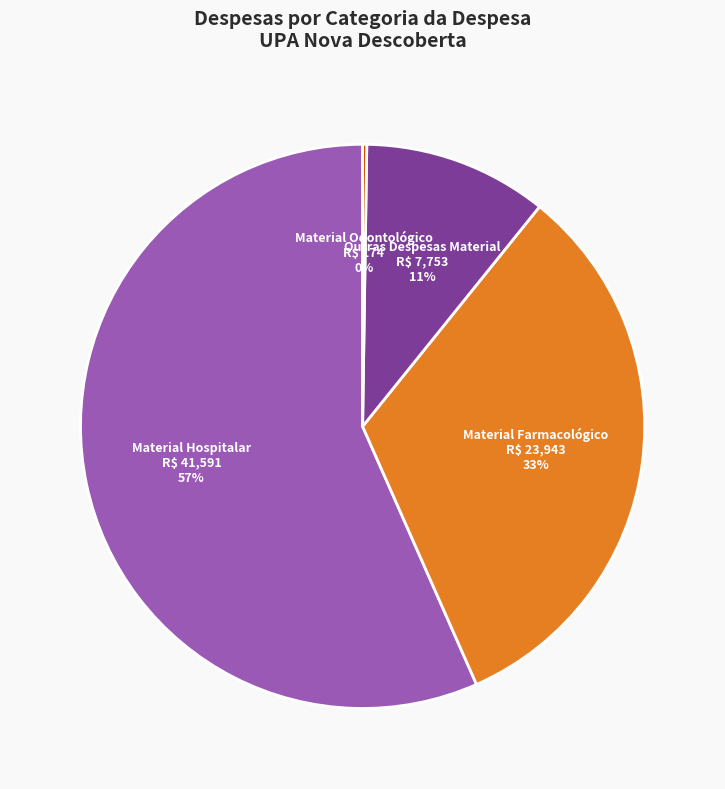

To the nearest percent, what is the difference between the largest and smallest slice percentages?

56%